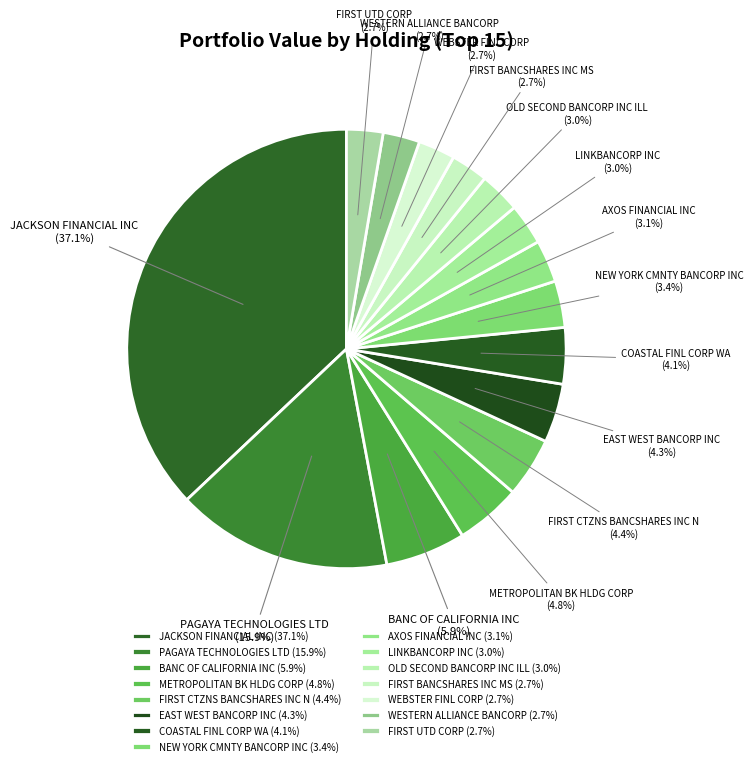

To the nearest percent, what is the difference between the largest and smallest slice percentages?

34%